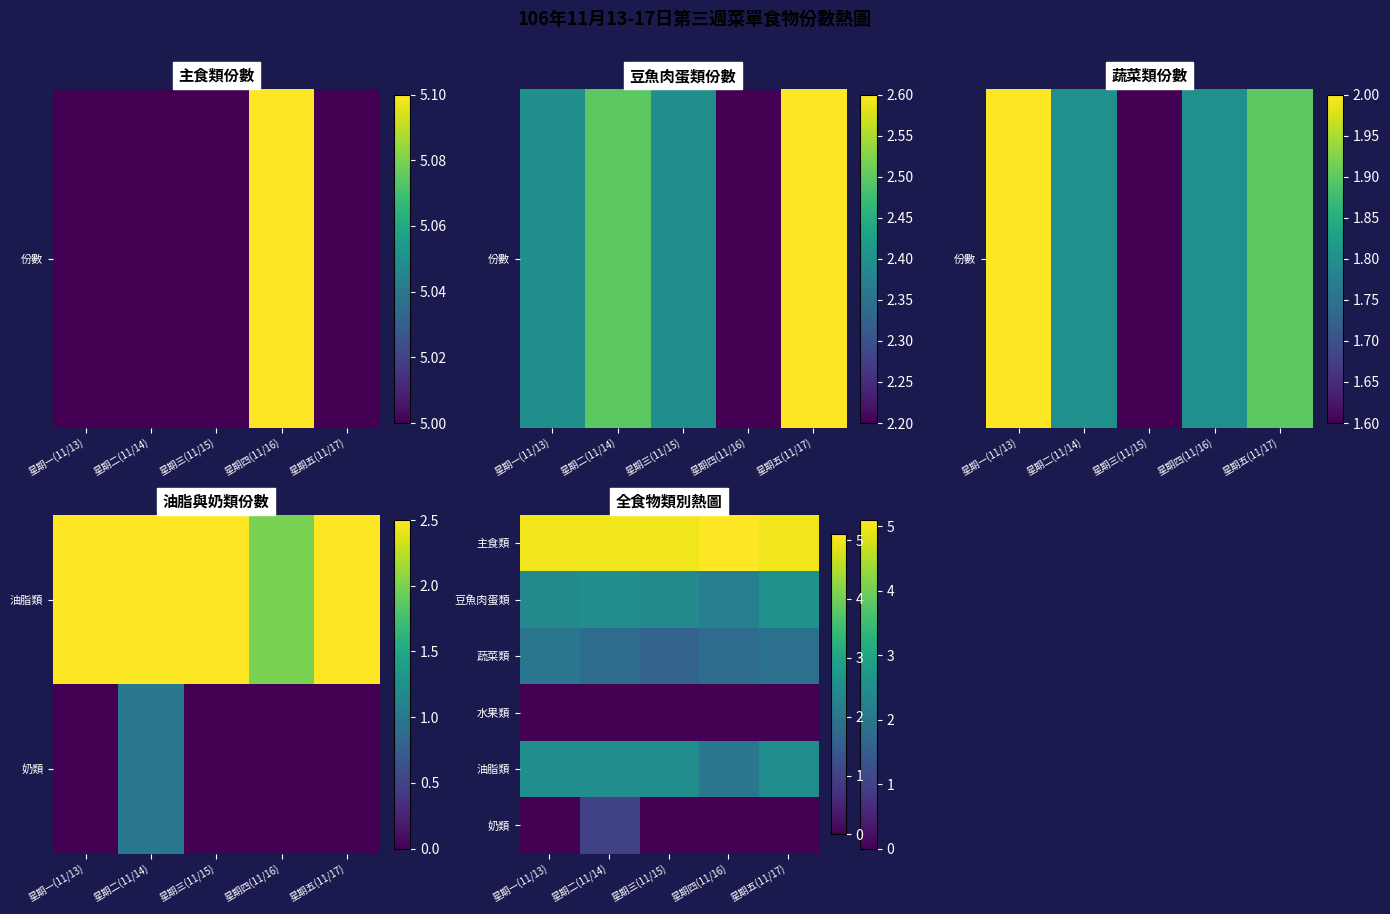

What is the difference between the maximum and second lowest values in the 豆魚肉蛋類 series?

0.2